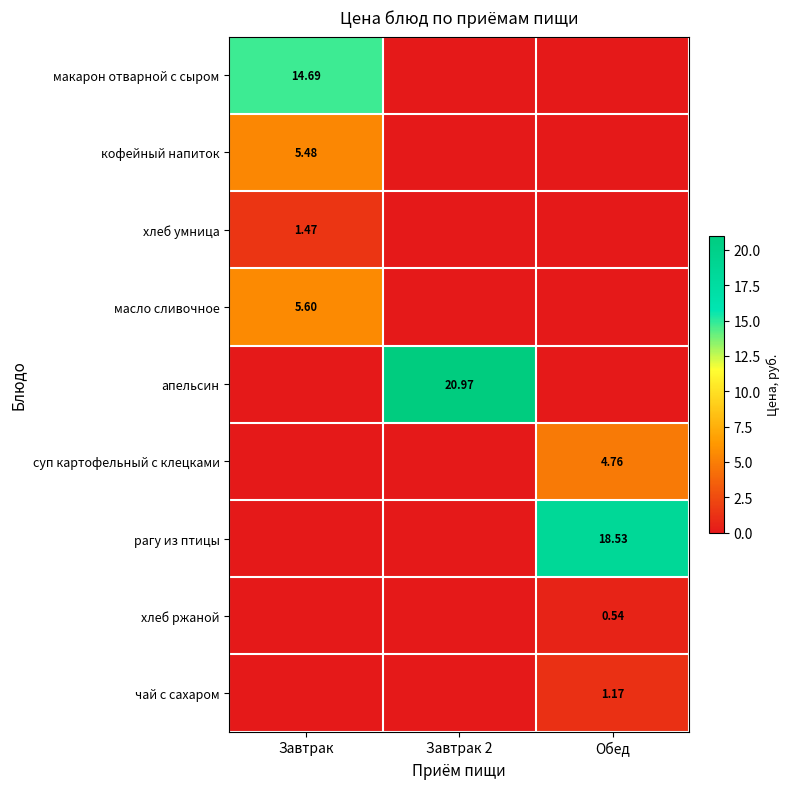

What is the difference between the highest and lowest values at Завтрак?

14.7